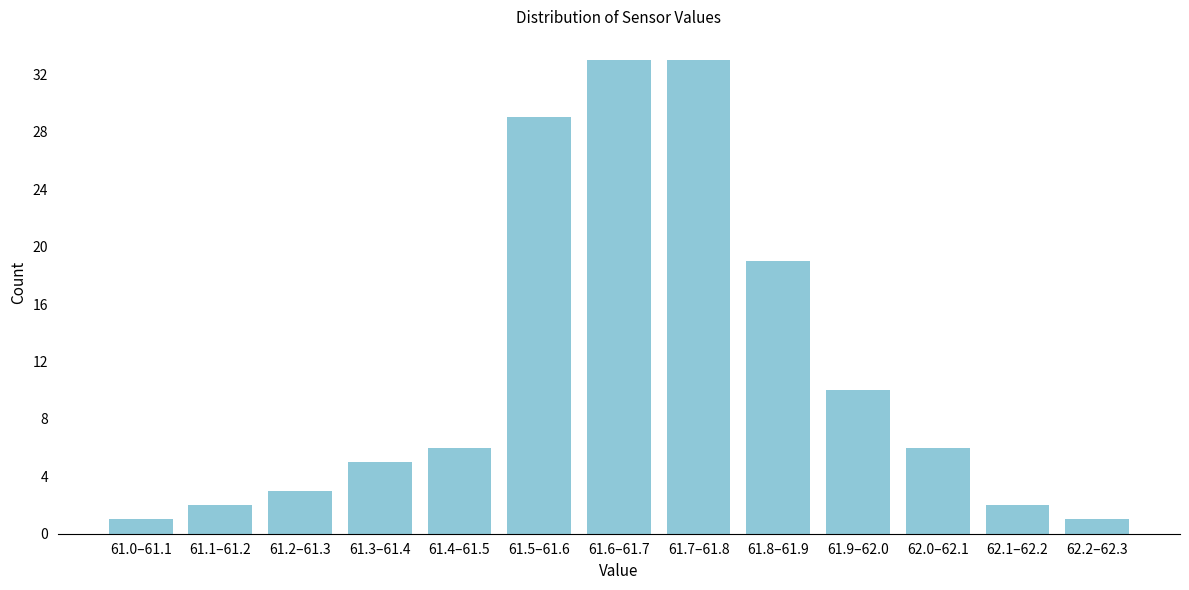

Reading left to right, transcribe all the data shown in this chart.

1	2	3	5	6	29	33	33	19	10	6	2	1